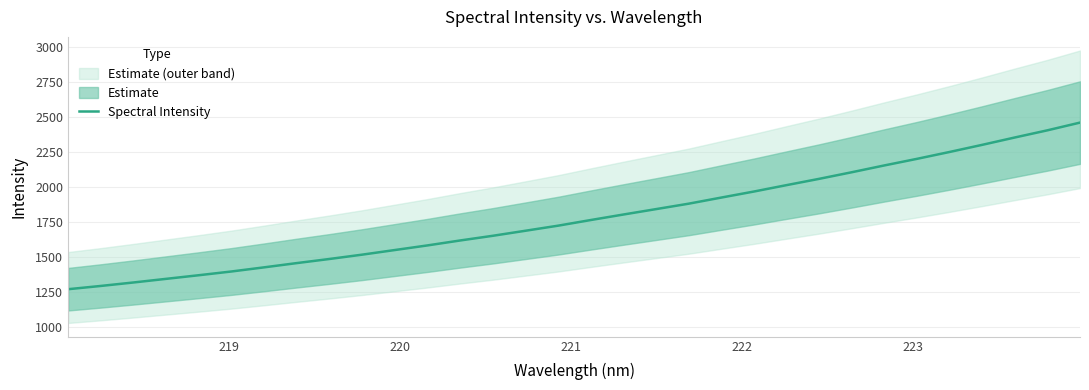

Does the chart have visible grid lines?

Yes